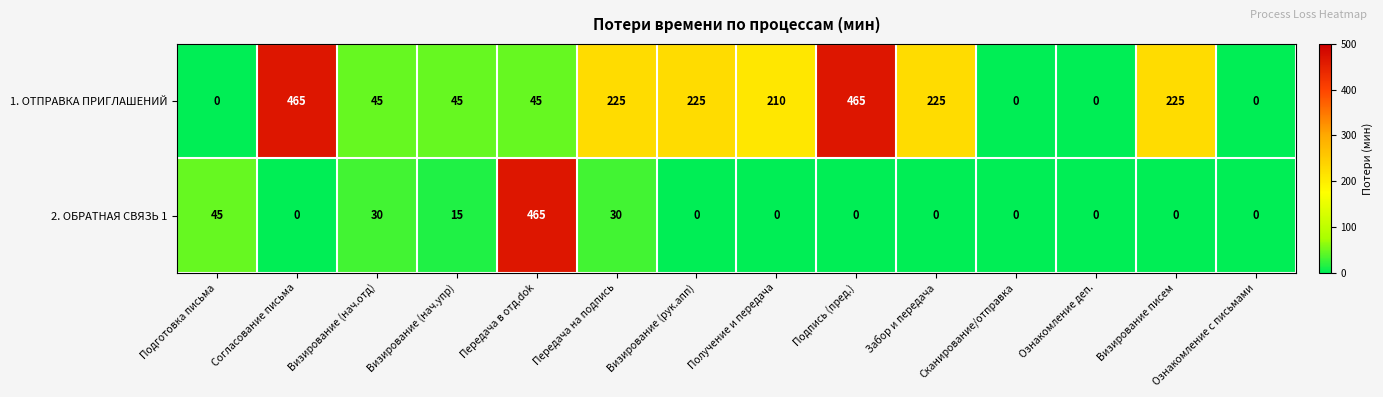

Where is 2. ОБРАТНАЯ СВЯЗЬ 1 nearest to the value 232?

Подготовка письма